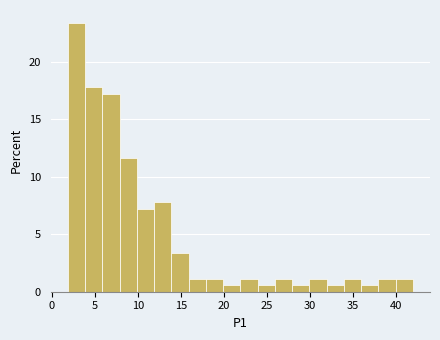

What is the height of the bar covering 3.9 to 5.9 on the x-axis? Neither the bar edges nor the heights are printed on the chart, so give them approximately, as read against the axes.

18.0